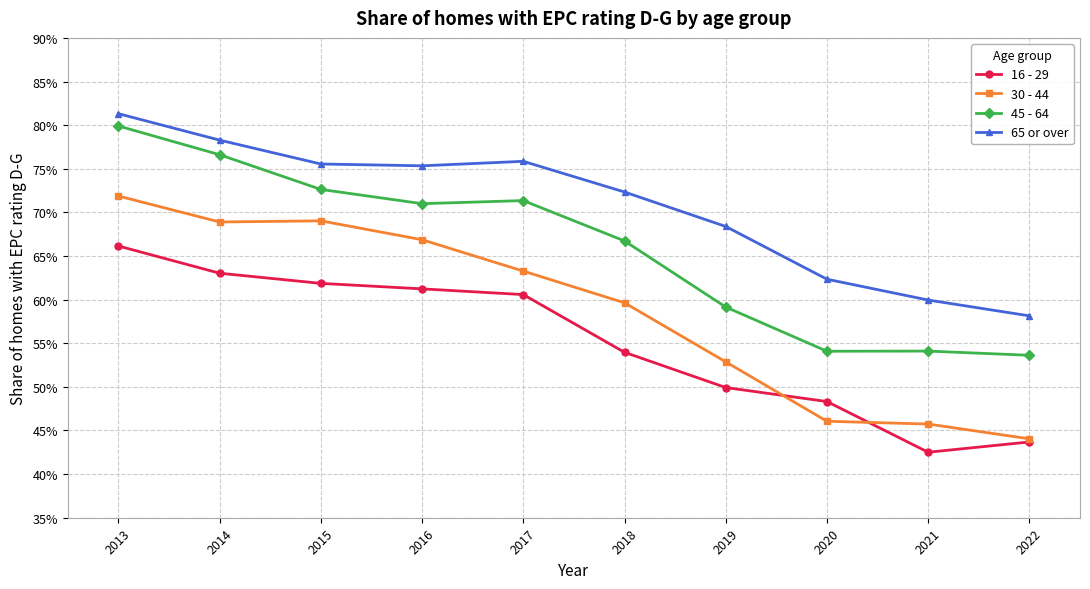

What are all the series names shown in the legend?

16 - 29, 30 - 44, 45 - 64, 65 or over